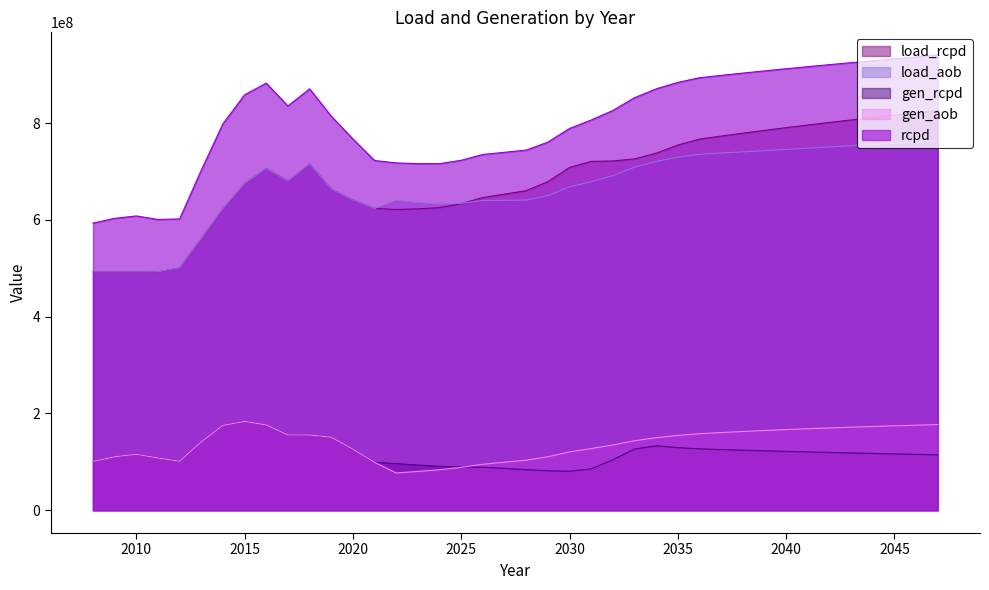

Rank the series at 2009 from highest to lowest value.

rcpd, load_rcpd, load_aob, gen_rcpd, gen_aob